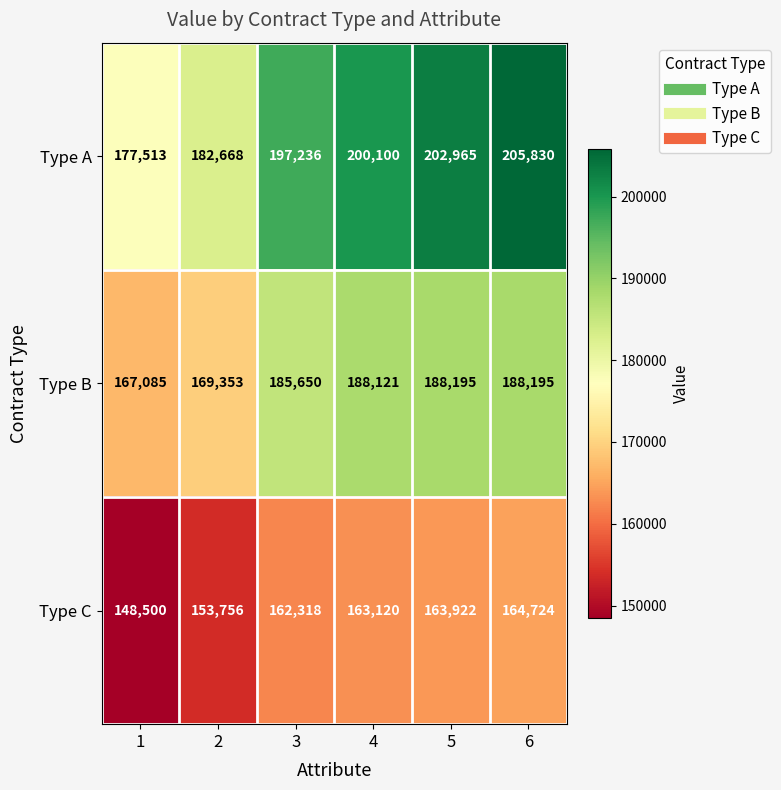

Count the number of categories in the chart.

6